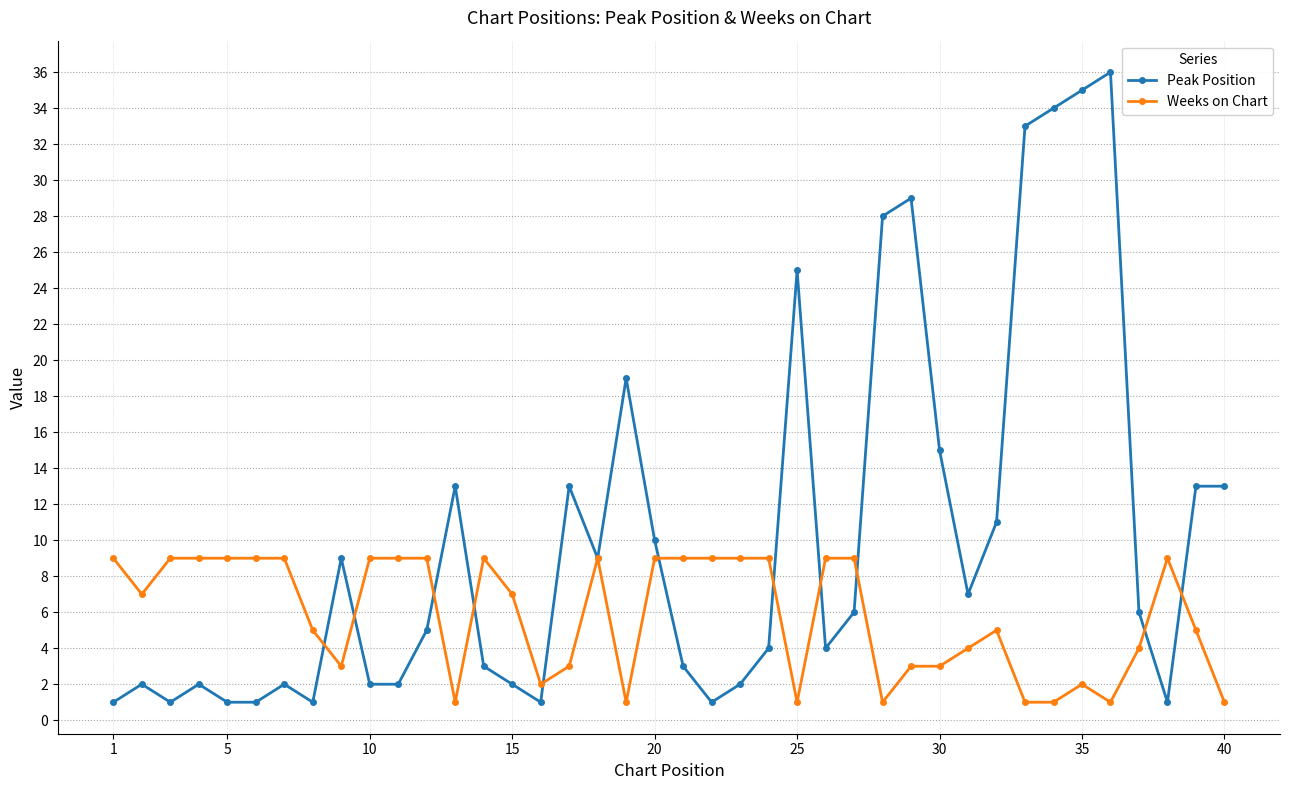

What is the value of the Peak Position point at the 32nd from the left?

11